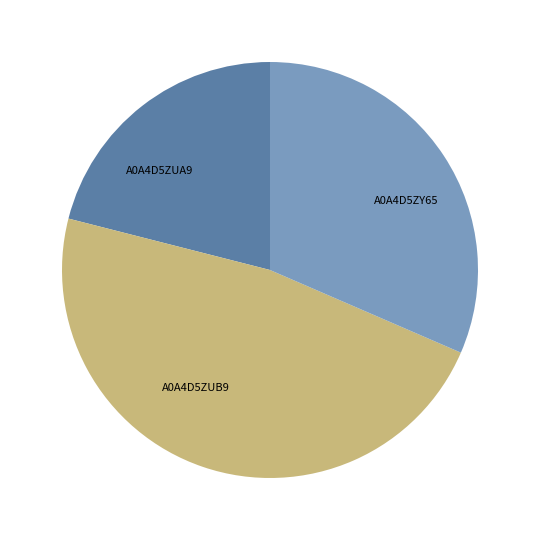

Is there any slice that represents more than half of the pie?

No